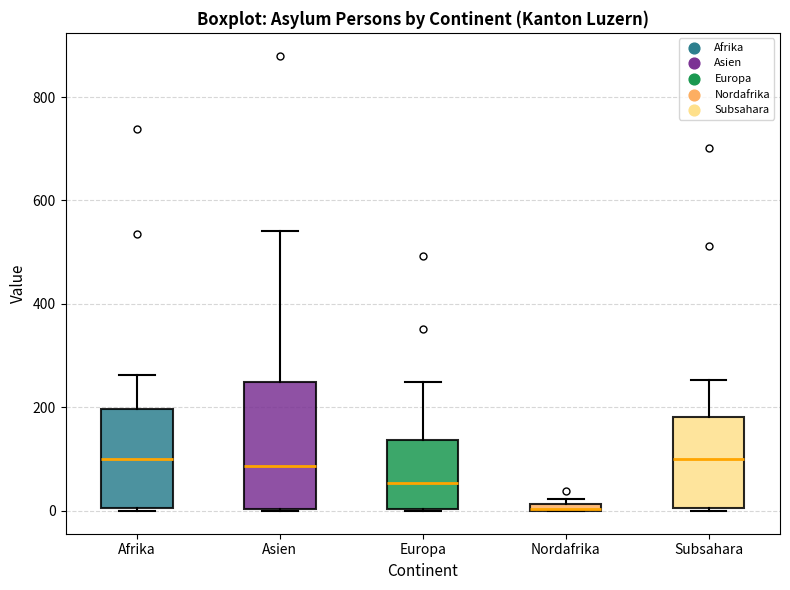

Where is the lower edge of the box for Afrika on the y-axis? The values are not printed on the chart, so give them approximately, as read against the axis.

0